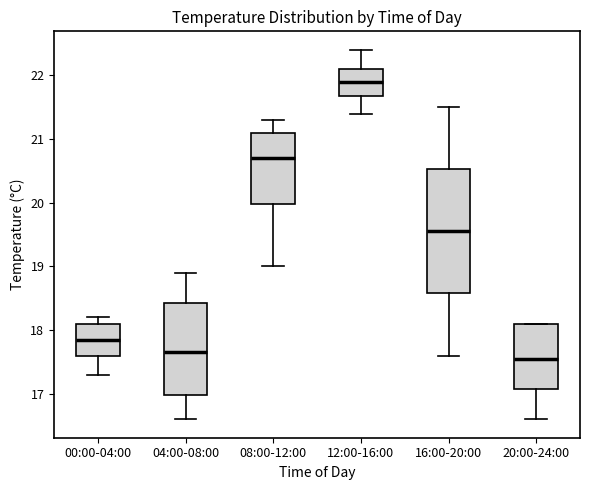

Reading left to right, transcribe this box plot: for each box, give where its median line is, the range the box spans, and where its two whiskers end, as read against the y-axis. The values are not printed on the chart, so give them approximately, as read against the axis.

00:00-04:00: median 17.9, box 17.6 to 18.1, whiskers 17.3 to 18.2
04:00-08:00: median 17.7, box 17.0 to 18.4, whiskers 16.6 to 18.9
08:00-12:00: median 20.7, box 20.0 to 21.1, whiskers 19.0 to 21.3
12:00-16:00: median 21.9, box 21.7 to 22.1, whiskers 21.4 to 22.4
16:00-20:00: median 19.6, box 18.6 to 20.5, whiskers 17.6 to 21.5
20:00-24:00: median 17.6, box 17.1 to 18.1, whiskers 16.6 to 18.1